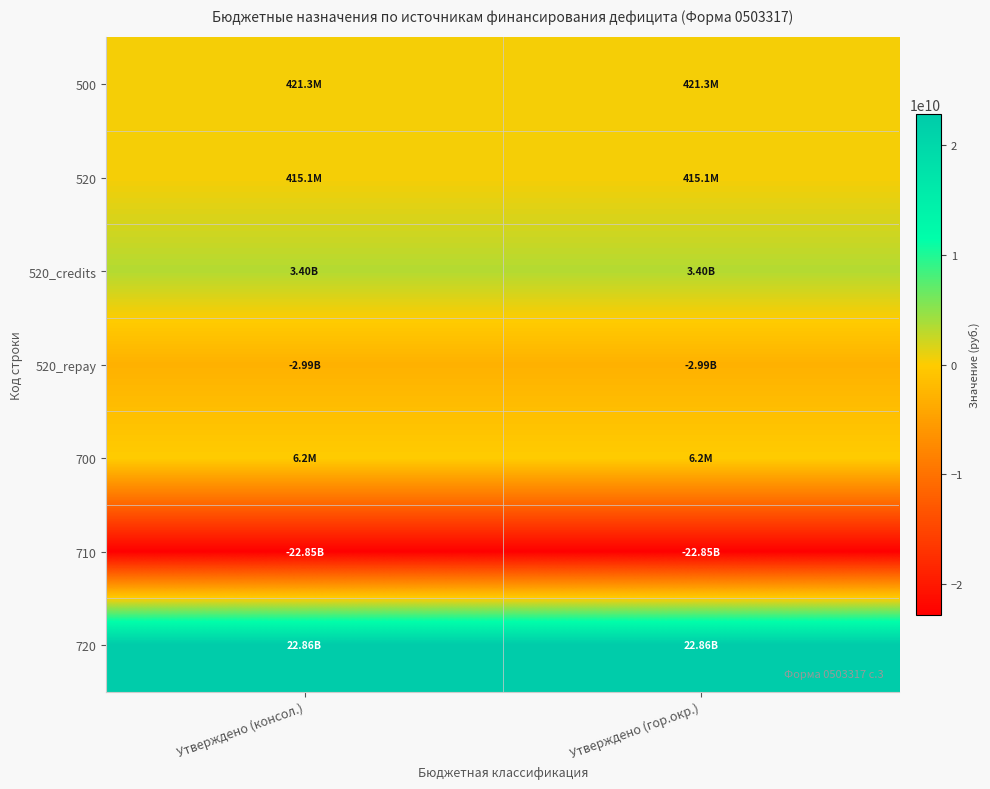

At how many categories does at least one series exceed 5672948062?

2